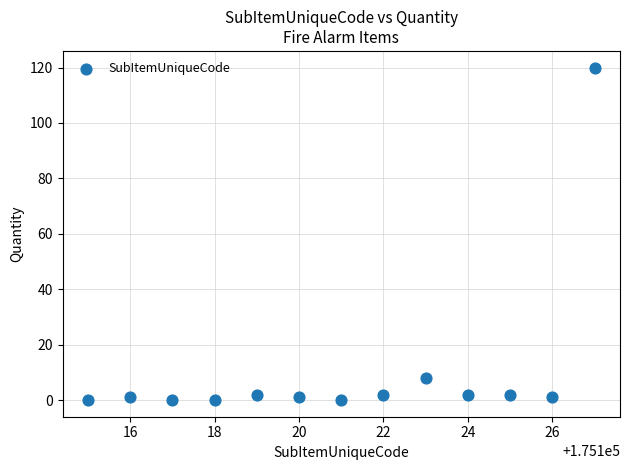

What Y value in the scatter plot is closest to 60?

8